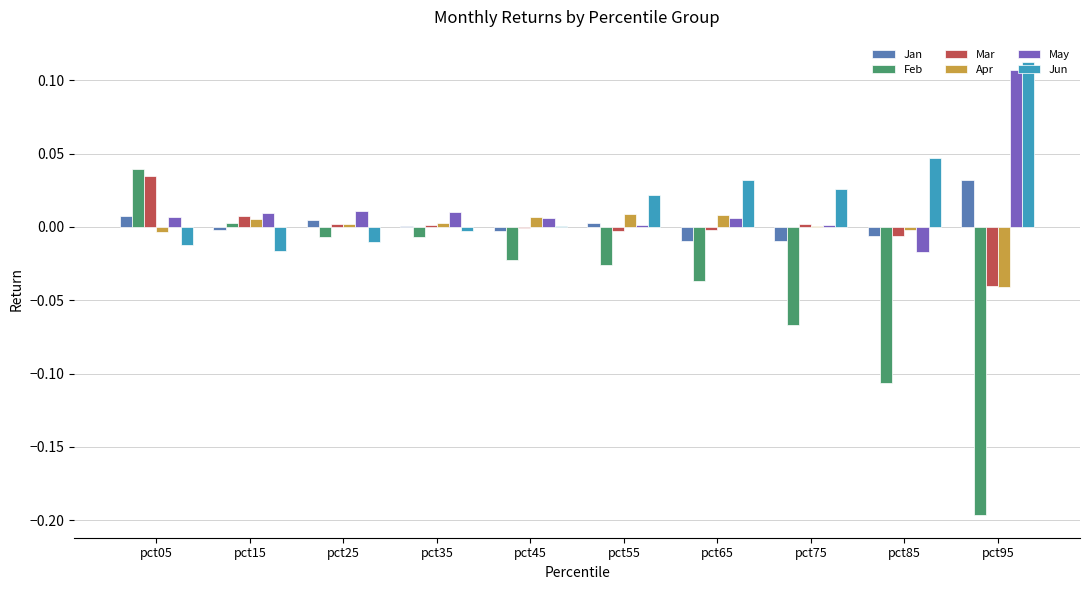

Which series changed the most between pct55 and pct85?

Feb